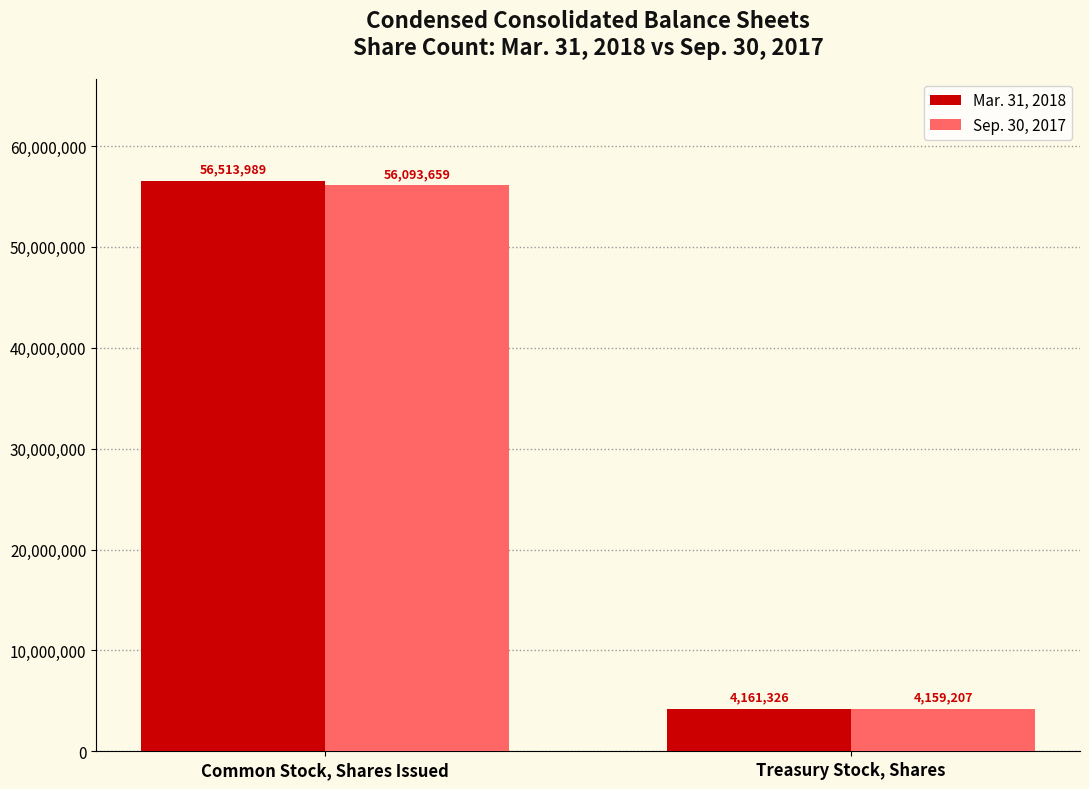

Rank the categories by Mar. 31, 2018 value from highest to lowest.

Common Stock, Shares Issued, Treasury Stock, Shares